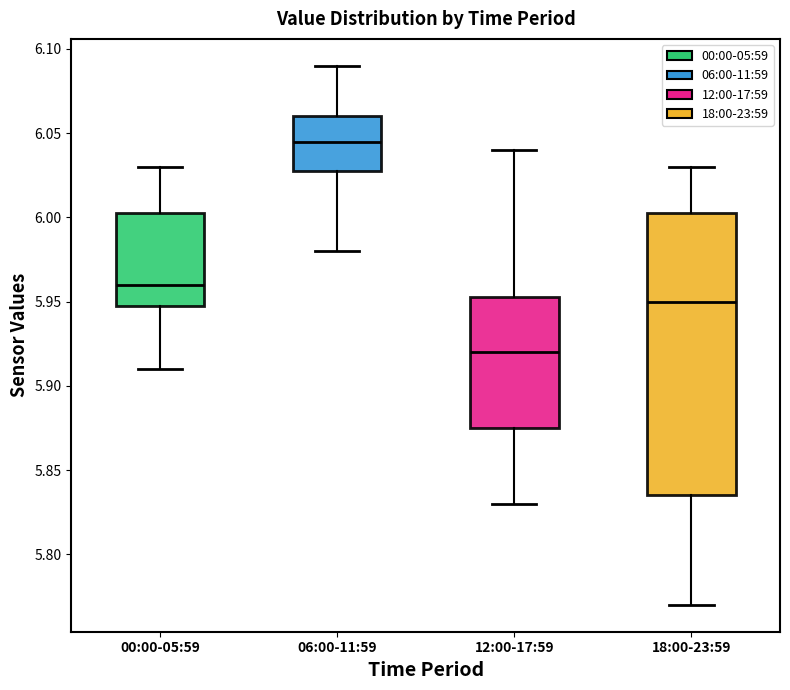

Reading left to right, transcribe this box plot: for each box, give where its median line is, the range the box spans, and where its two whiskers end, as read against the y-axis. The values are not printed on the chart, so give them approximately, as read against the axis.

00:00-05:59: median 5.960, box 5.950 to 6.005, whiskers 5.910 to 6.030
06:00-11:59: median 6.045, box 6.030 to 6.060, whiskers 5.980 to 6.090
12:00-17:59: median 5.920, box 5.875 to 5.955, whiskers 5.830 to 6.040
18:00-23:59: median 5.950, box 5.835 to 6.005, whiskers 5.770 to 6.030